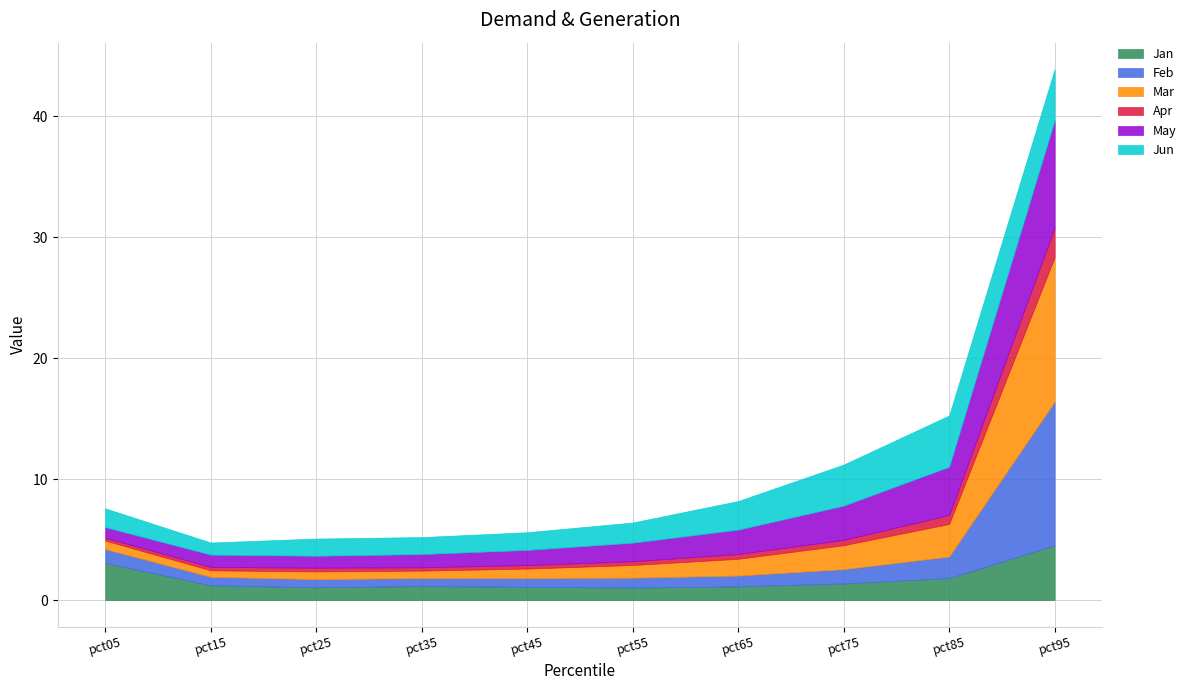

At which category is the sum across all series the highest?

pct95